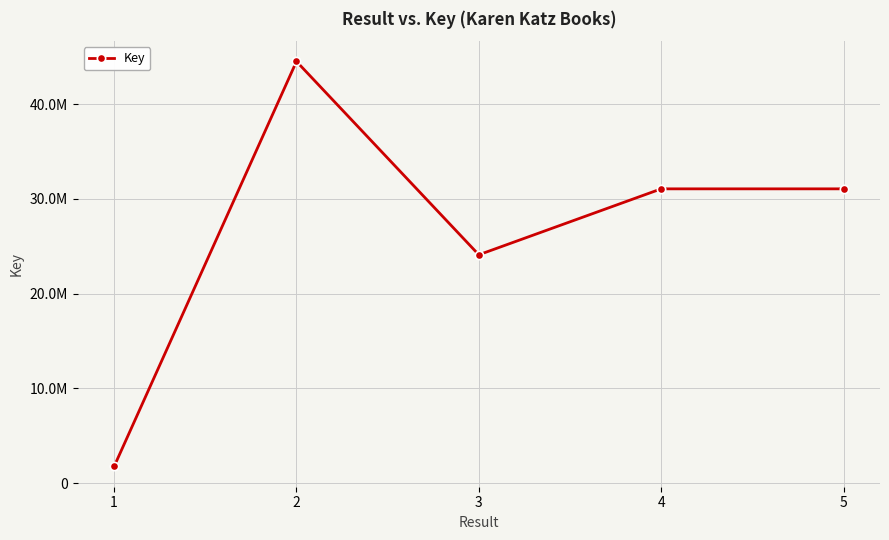

What is the maximum value shown in the chart?

44492998